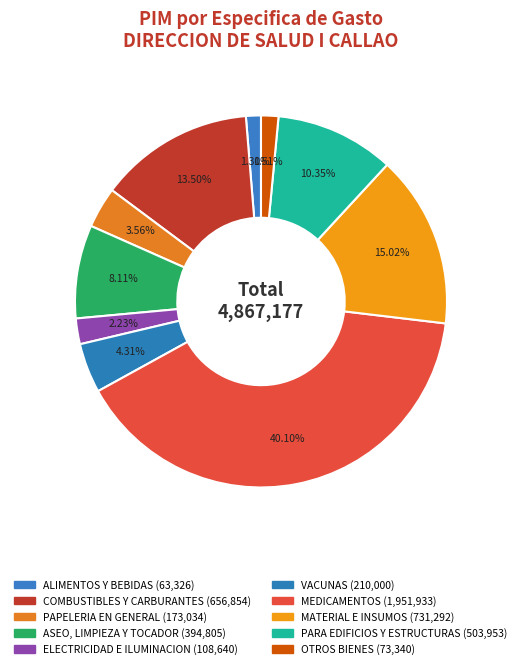

What is the largest slice in the pie chart?

MEDICAMENTOS